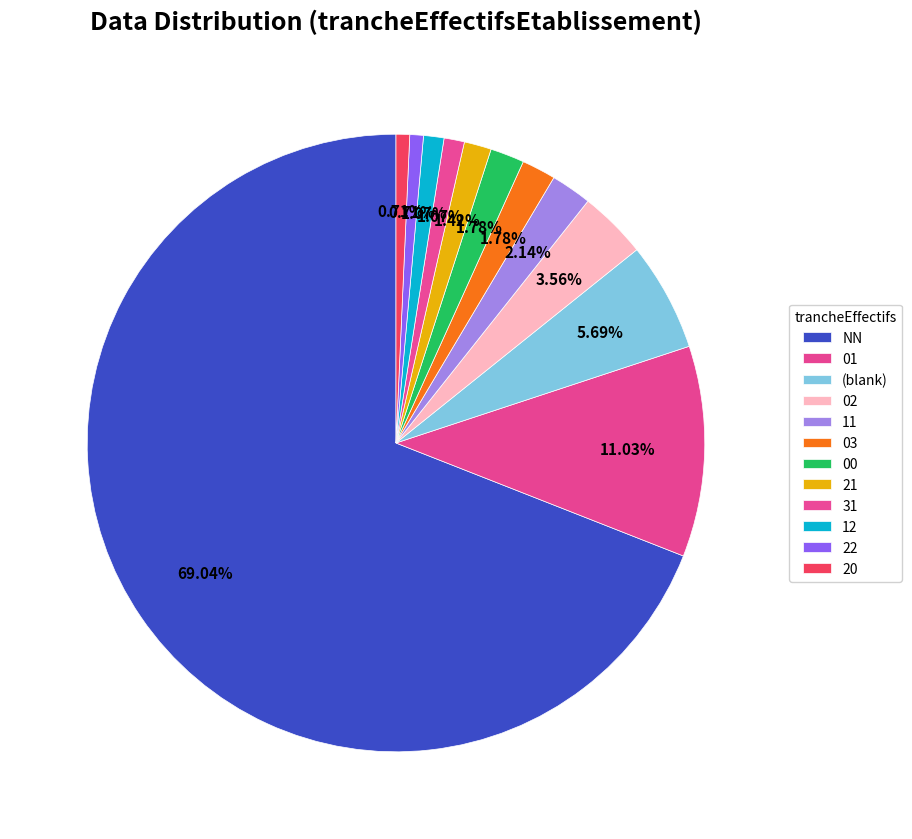

How many slices are in this pie chart?

12